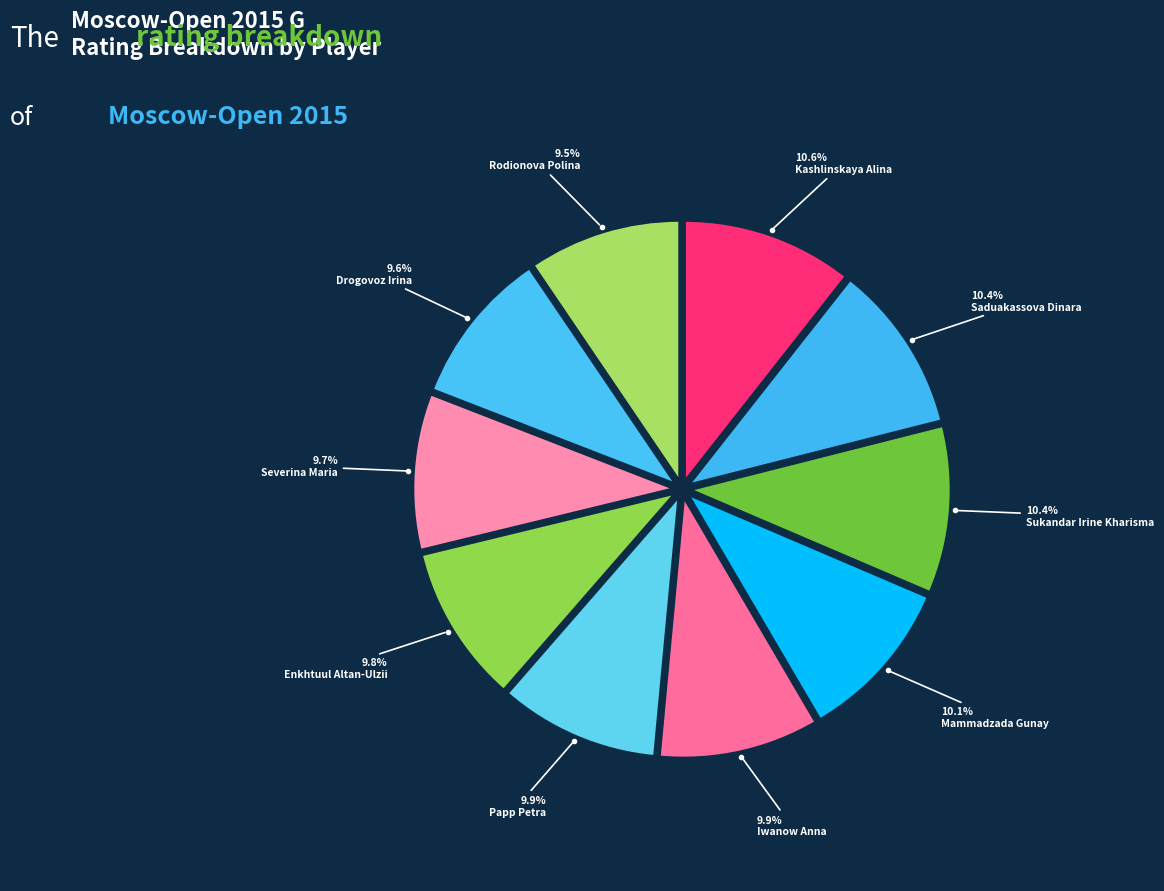

To the nearest percent, what is the average slice percentage?

10%